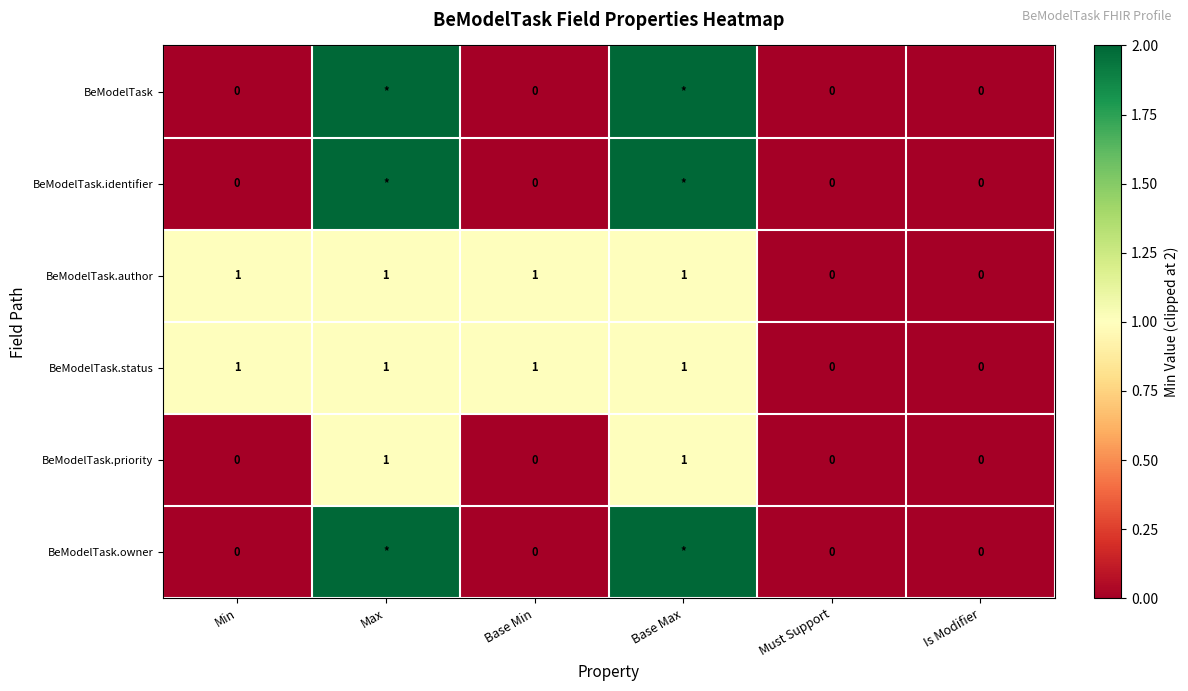

How many data points in BeModelTask.status are less than 1?

2